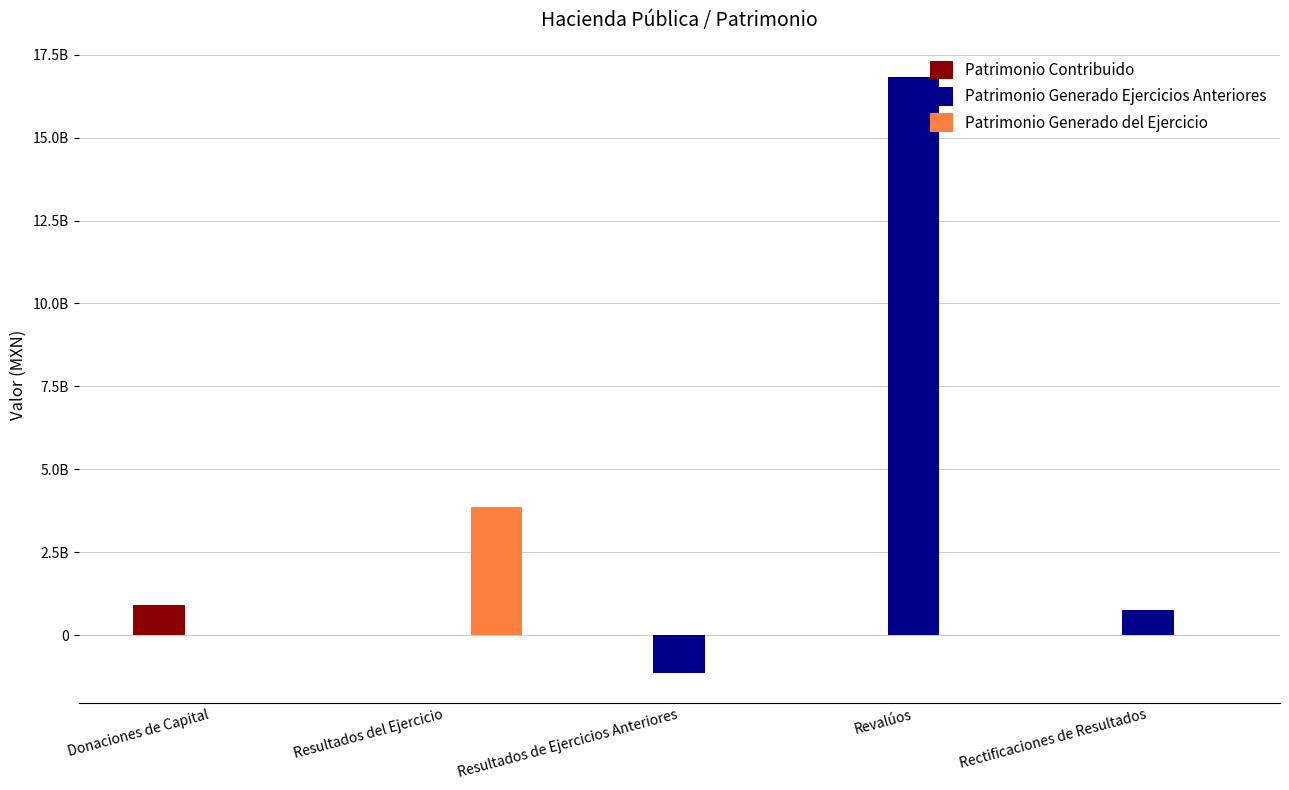

Does the chart contain stacked bars?

No